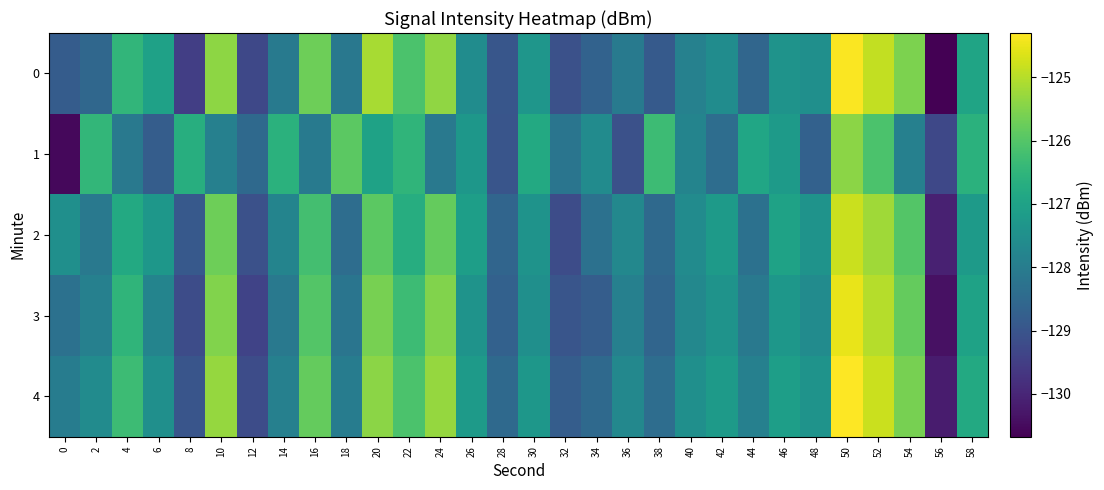

Reading left to right, extract all data points from this chart.

0: 0=-128.8	2=-128.5	4=-126.5	6=-127.0	8=-129.5	10=-125.4	12=-129.3	14=-128.1	16=-125.7	18=-128.1	20=-125.1	22=-126.1	24=-125.4	26=-127.6	28=-129.0	30=-127.3	32=-129.1	34=-128.7	36=-128.1	38=-128.9	40=-127.9	42=-127.6	44=-128.6	46=-127.4	48=-127.5	50=-124.3	52=-124.9	54=-125.6	56=-130.7	58=-126.9
1: 0=-130.5	2=-126.4	4=-128.1	6=-128.8	8=-126.7	10=-127.9	12=-128.5	14=-126.6	16=-128.1	18=-125.9	20=-127.0	22=-126.5	24=-128.1	26=-127.3	28=-129.0	30=-126.8	32=-128.2	34=-127.6	36=-129.1	38=-126.3	40=-127.8	42=-128.4	44=-126.9	46=-127.2	48=-128.7	50=-125.4	52=-126.1	54=-127.9	56=-129.3	58=-126.6
2: 0=-127.5	2=-128.1	4=-126.8	6=-127.3	8=-128.9	10=-125.7	12=-129.1	14=-127.8	16=-126.2	18=-128.4	20=-125.9	22=-126.7	24=-125.8	26=-127.1	28=-128.6	30=-127.4	32=-129.2	34=-128.3	36=-127.7	38=-128.5	40=-127.6	42=-127.2	44=-128.3	46=-127.0	48=-127.4	50=-124.8	52=-125.2	54=-126.0	56=-130.1	58=-127.2
3: 0=-128.3	2=-127.9	4=-126.5	6=-127.8	8=-129.2	10=-125.5	12=-129.4	14=-128.1	16=-126.0	18=-128.2	20=-125.6	22=-126.3	24=-125.5	26=-127.4	28=-128.7	30=-127.5	32=-129.0	34=-128.8	36=-127.9	38=-128.6	40=-127.7	42=-127.4	44=-128.1	46=-127.3	48=-127.6	50=-124.5	52=-125.0	54=-125.8	56=-130.4	58=-127.0
4: 0=-128.0	2=-127.6	4=-126.3	6=-127.5	8=-129.0	10=-125.3	12=-129.2	14=-127.9	16=-125.8	18=-128.0	20=-125.4	22=-126.1	24=-125.3	26=-127.2	28=-128.5	30=-127.3	32=-128.8	34=-128.5	36=-127.7	38=-128.4	40=-127.5	42=-127.2	44=-127.9	46=-127.1	48=-127.4	50=-124.3	52=-124.8	54=-125.6	56=-130.2	58=-126.8